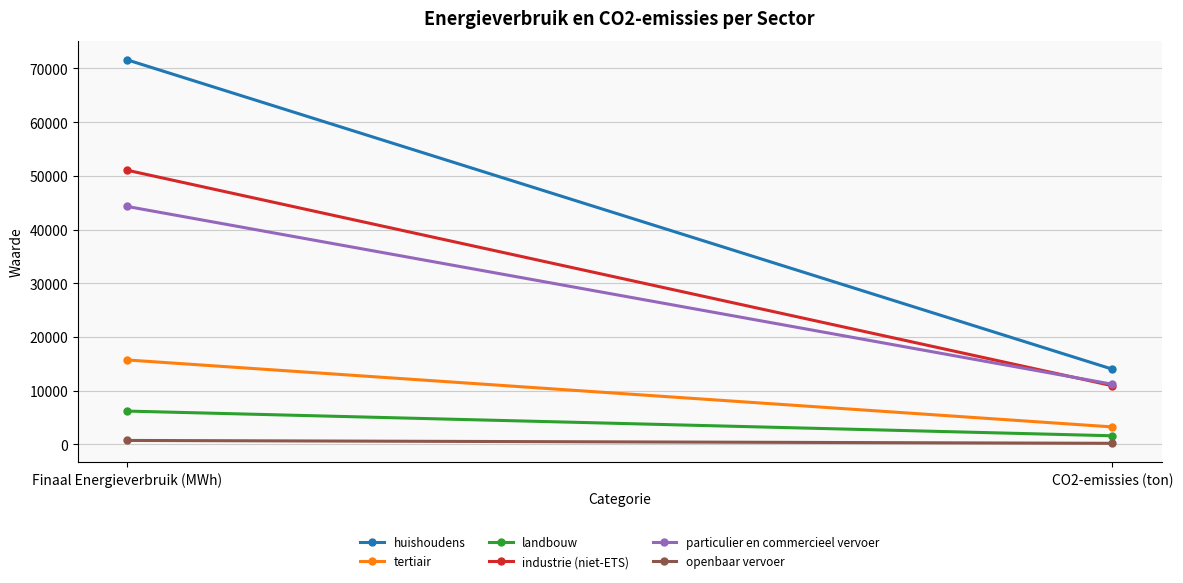

How many categories are shown in the chart?

2